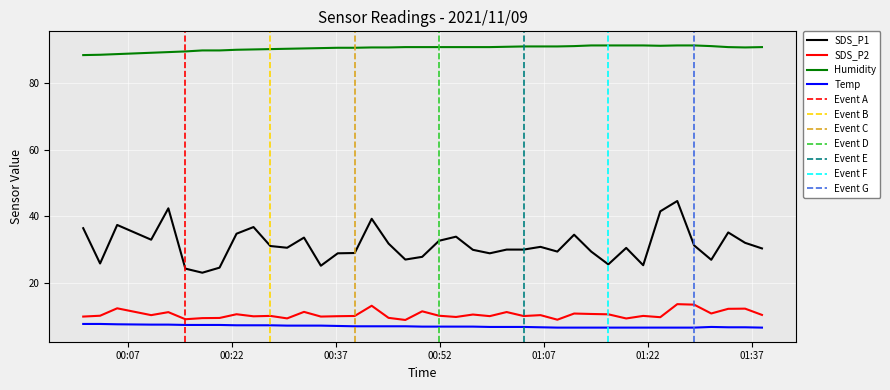

True or false: SDS_P2 and SDS_P1 cross at least once.

False